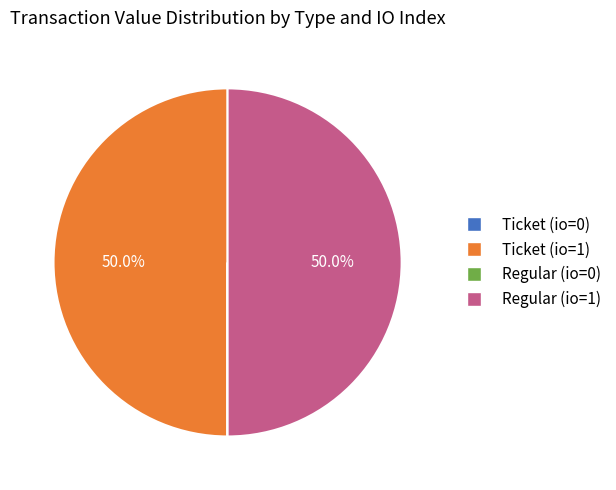

How much of the chart is everything except Ticket (io=1)?

50.0%